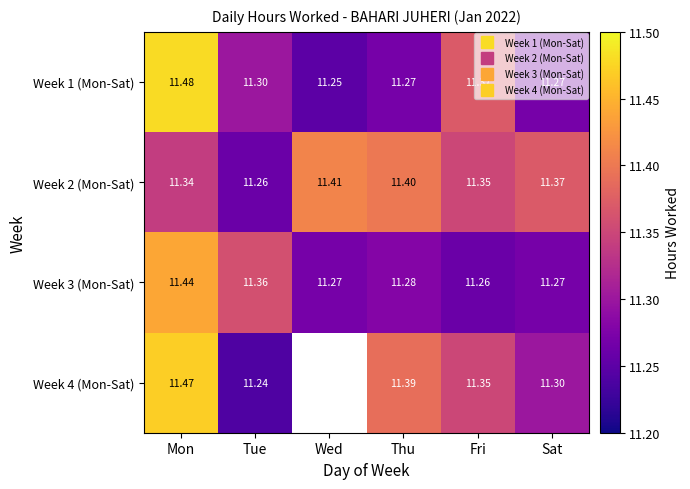

What is the spread (max minus min) of values at Wed?

0.2